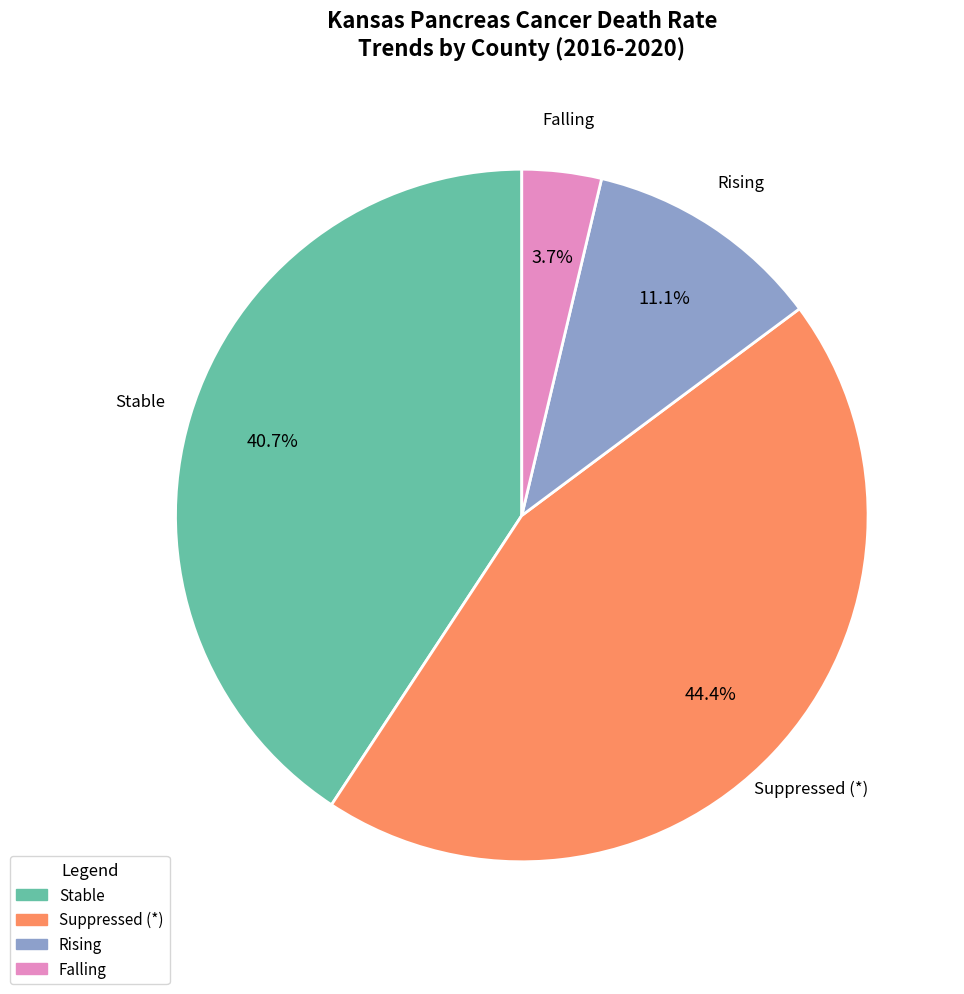

Is there any slice that represents more than half of the pie?

No